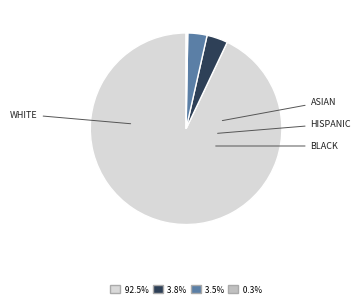

Does any single category account for the majority?

Yes